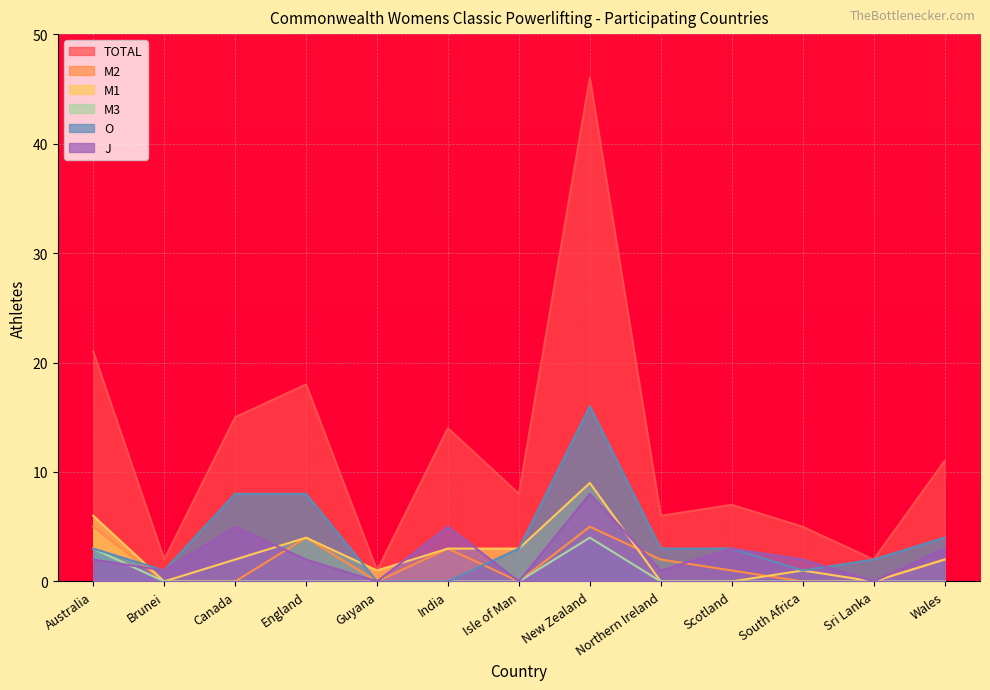

At which category is the sum across all series the highest?

New Zealand